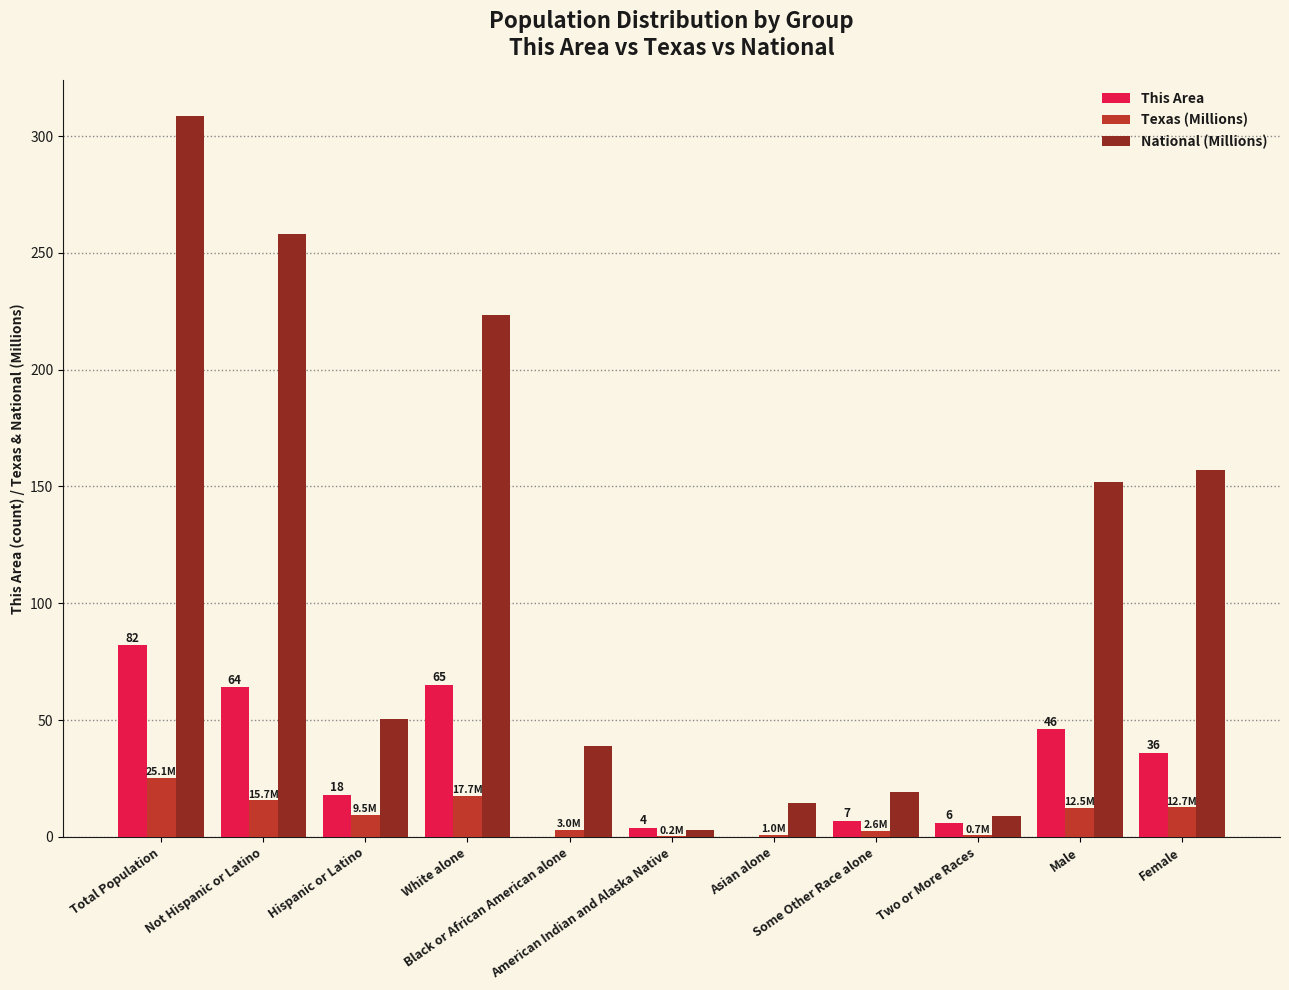

What is the maximum value shown in the chart?

308.7